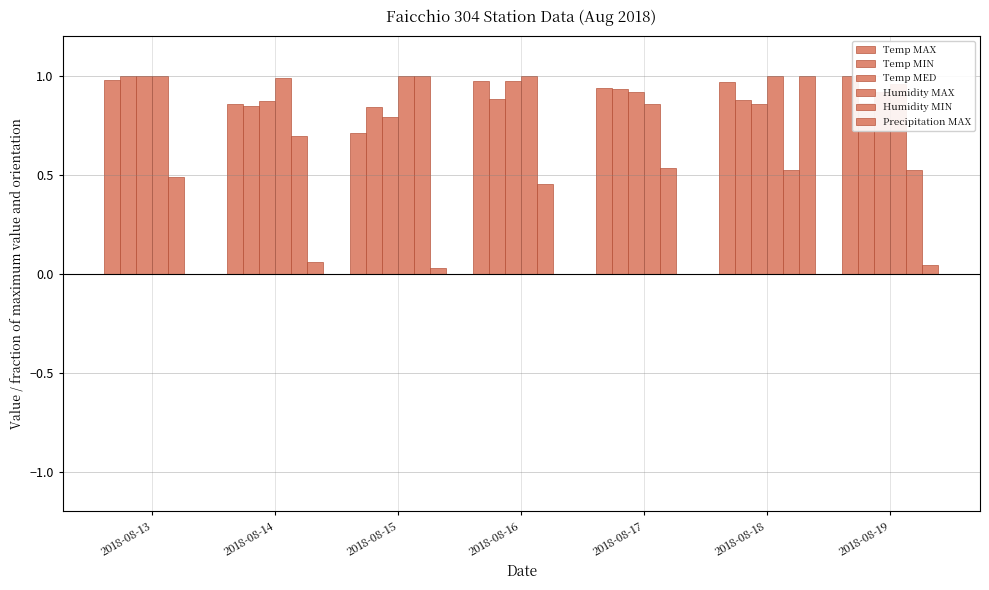

What is the difference between the second highest and minimum values in the Humidity MAX series?

0.1